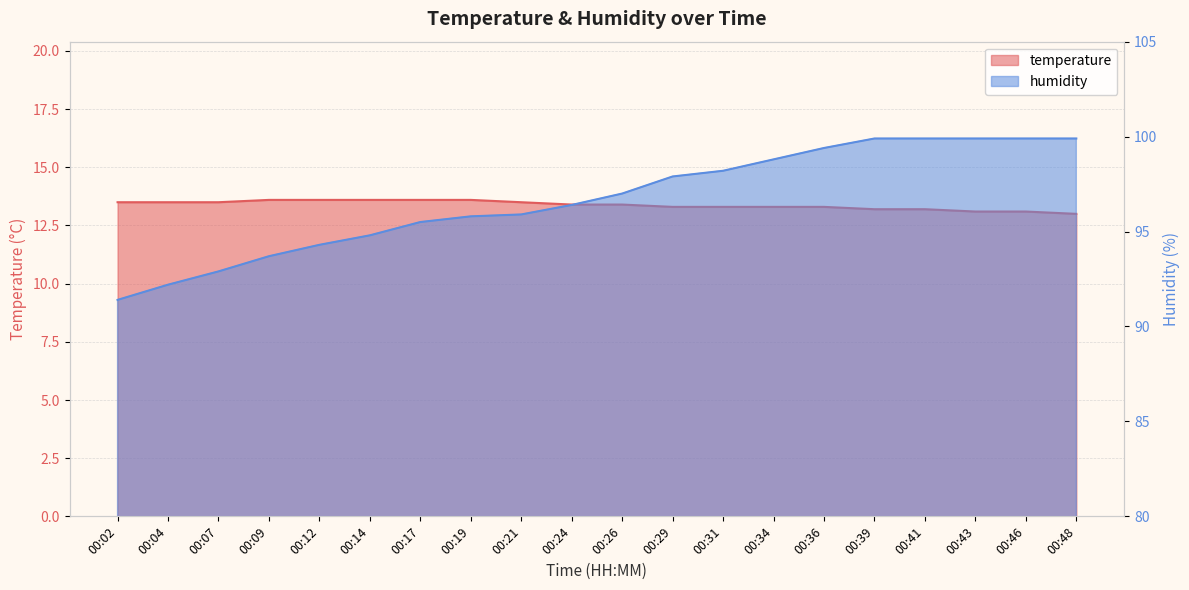

Count the temperature values in the range 13 to 14.

20